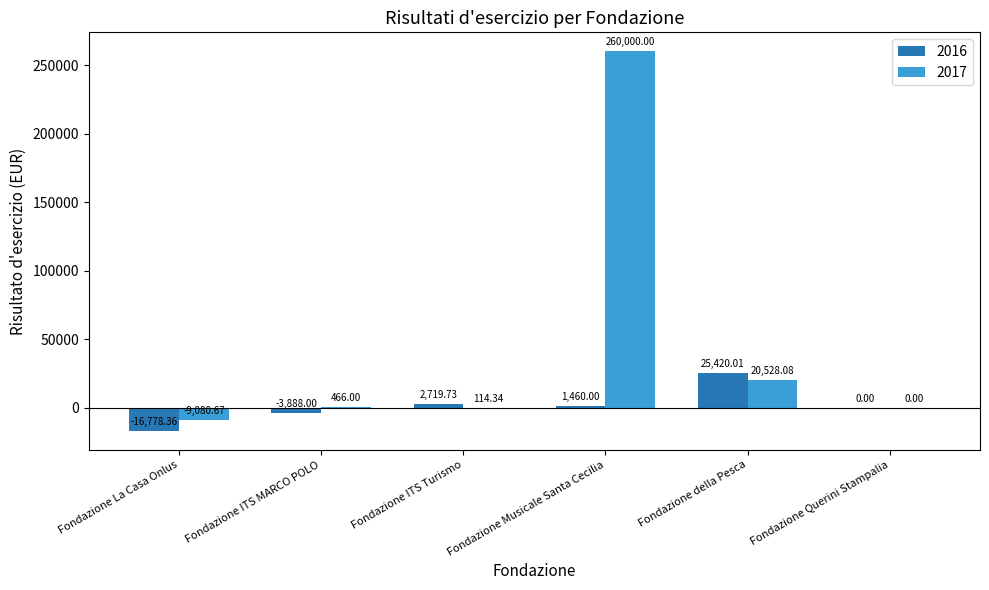

At which category is the sum across all series the highest?

Fondazione Musicale Santa Cecilia